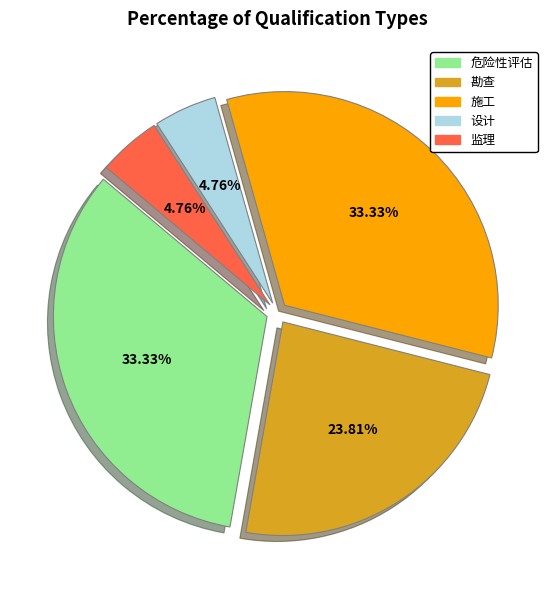

How many segments does this pie chart have?

5